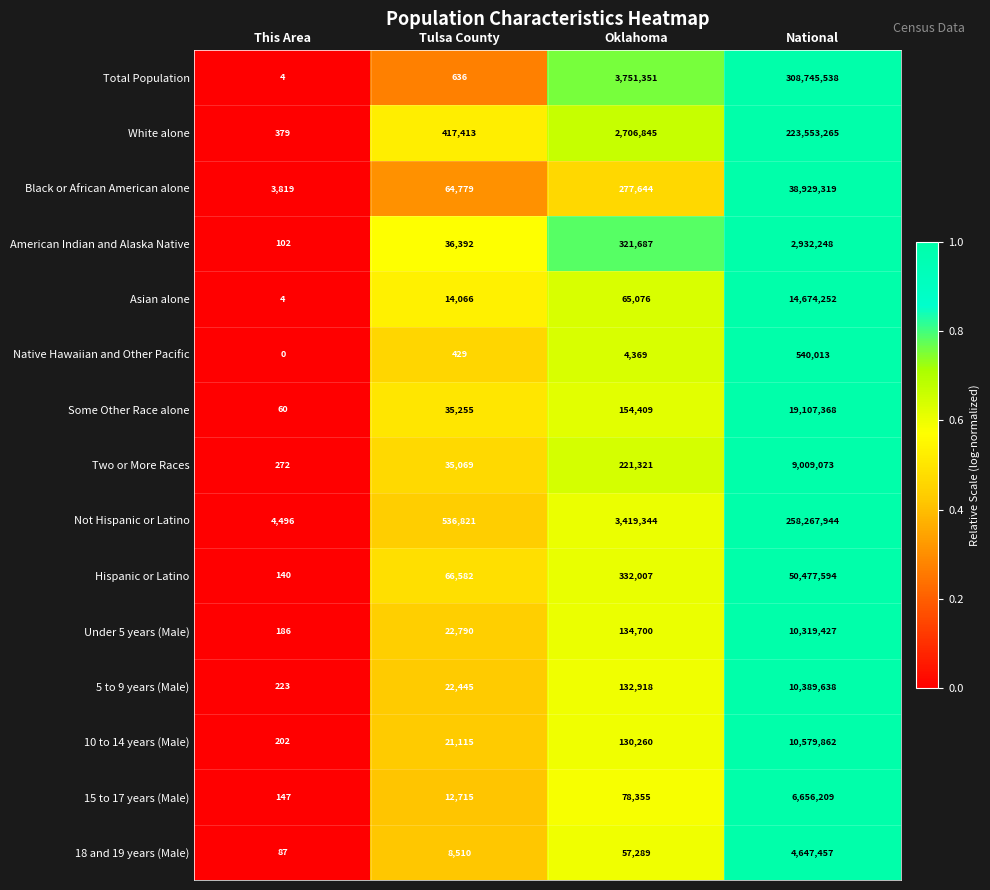

Which category has the highest value in the Asian alone series?

National